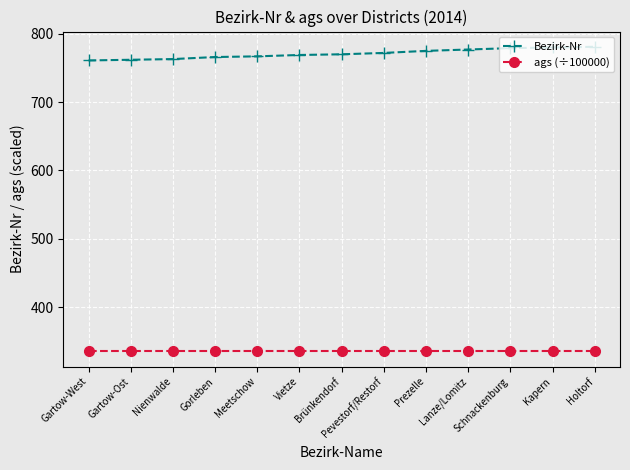

What are all the series names shown in the legend?

Bezirk-Nr, ags (÷100000)